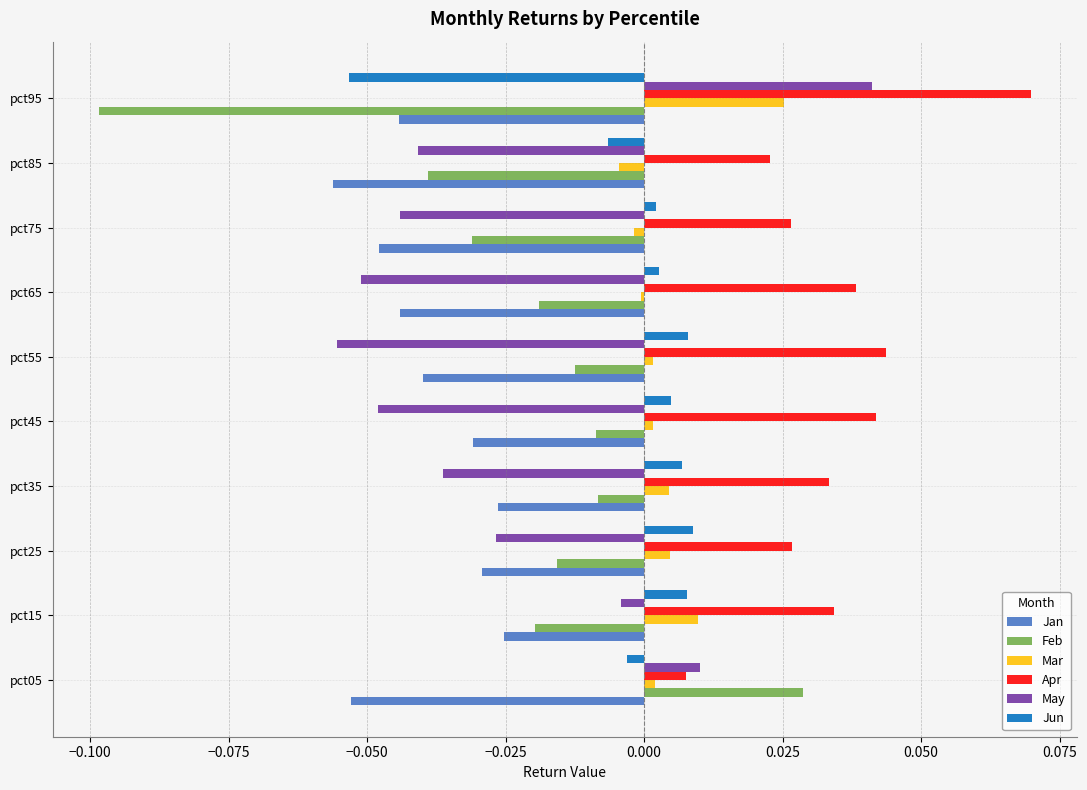

Which series has the widest spread of values?

Feb